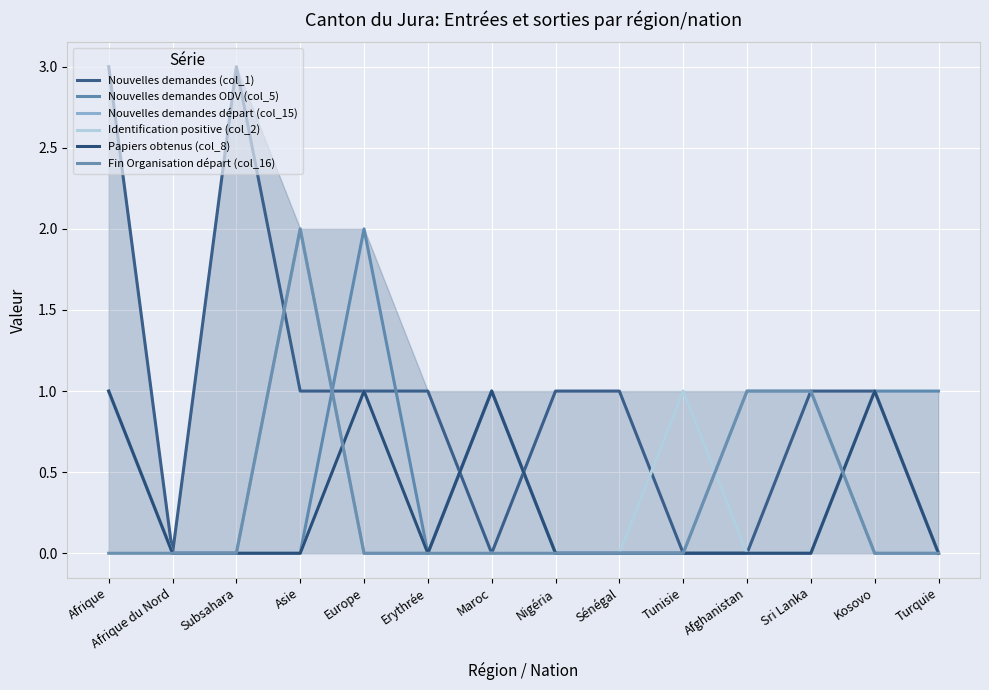

Reading right to left, extract all data points from this chart.

Nouvelles demandes (col_1): 0	1	1	0	0	1	1	0	1	1	1	3	0	3
Nouvelles demandes ODV (col_5): 1	1	0	0	0	0	0	1	0	2	0	0	0	1
Nouvelles demandes départ (col_15): 0	0	1	1	0	0	0	1	0	0	2	0	0	1
Identification positive (col_2): 0	1	0	0	1	0	0	0	0	1	0	0	0	1
Papiers obtenus (col_8): 0	1	0	0	0	0	0	1	0	1	0	0	0	1
Fin Organisation départ (col_16): 0	0	1	1	0	0	0	0	0	0	2	0	0	0